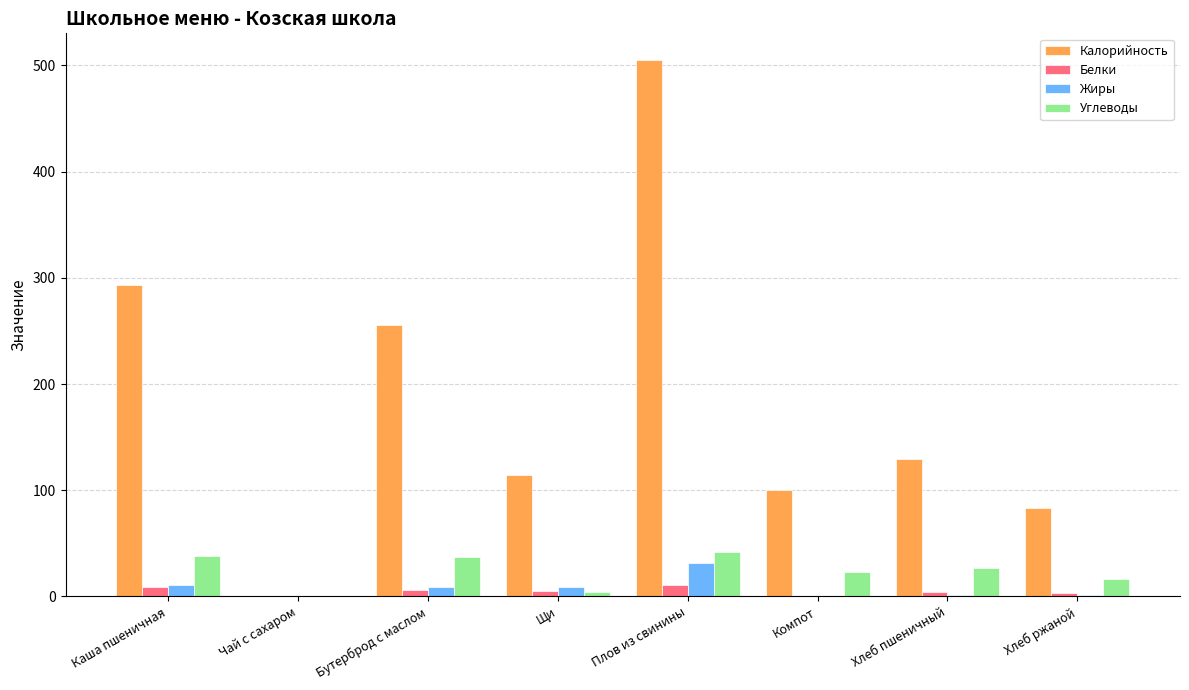

At which category is the sum across all series the highest?

Плов из свинины